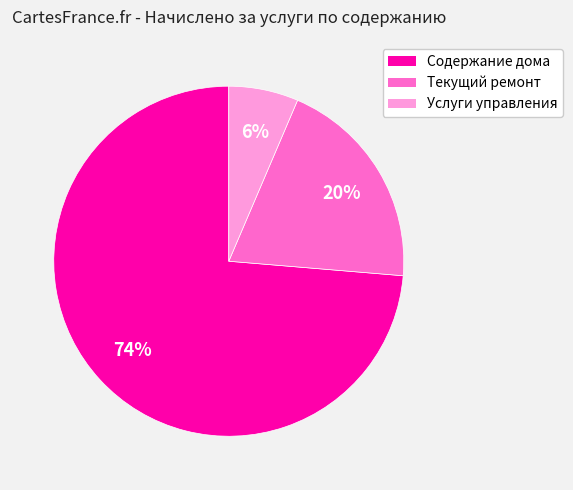

To the nearest percent, what percentage of the pie is Текущий ремонт?

20%